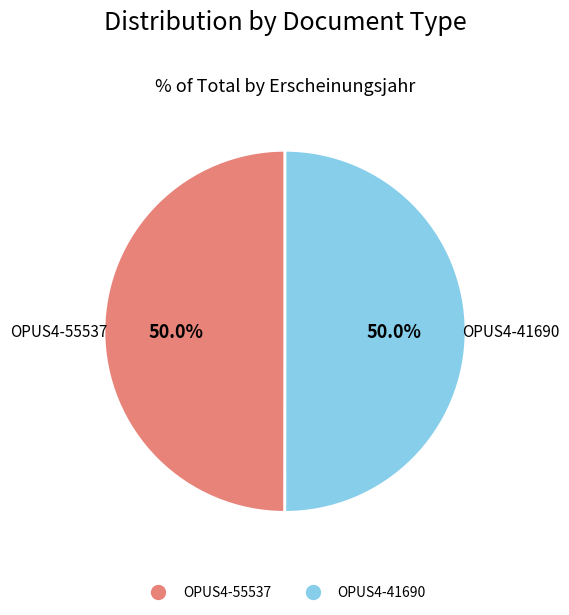

Combined, do OPUS4-41690 and OPUS4-55537 account for over 50%?

Yes